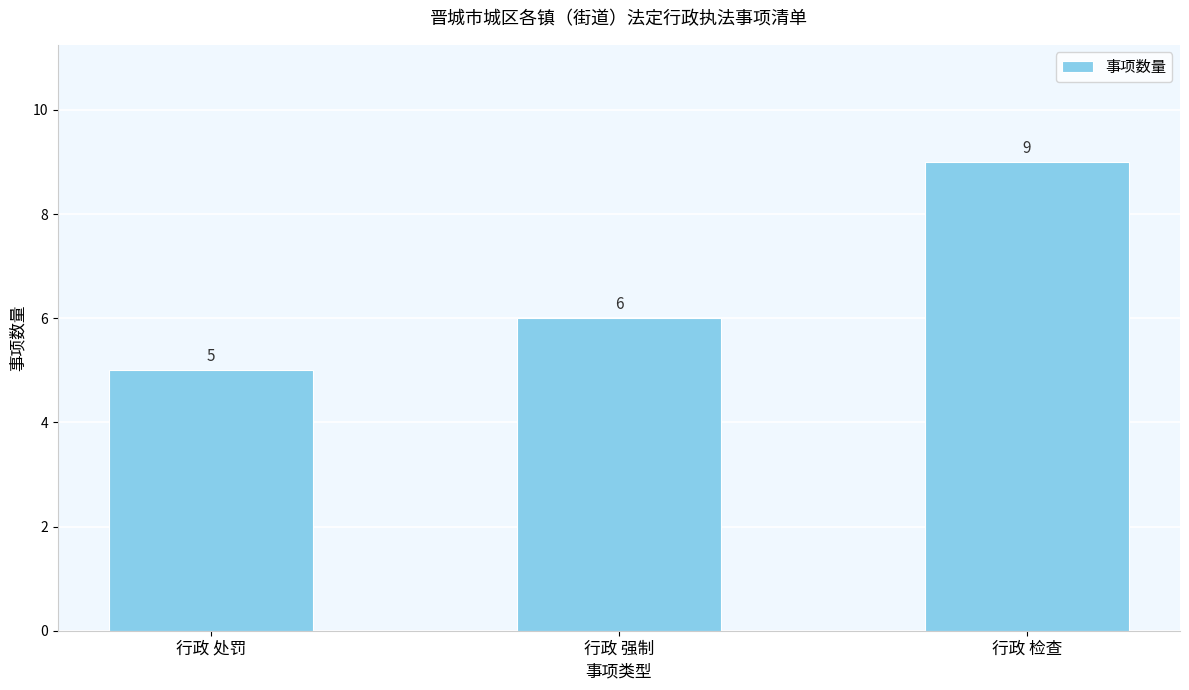

What value does the data have at 行政 处罚?

5